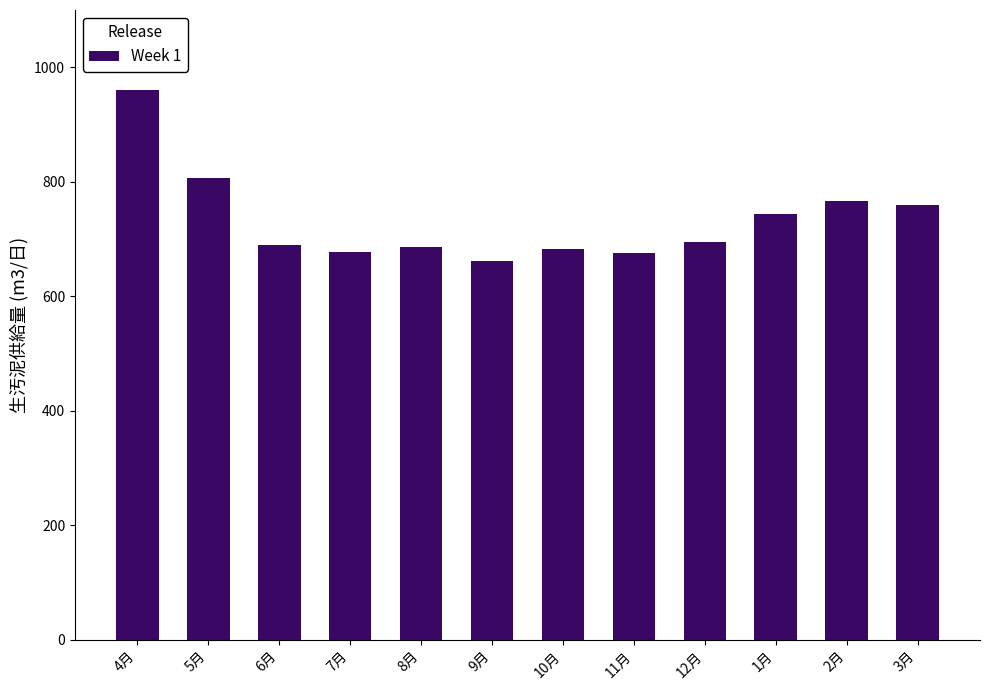

Are the bars horizontal?

No